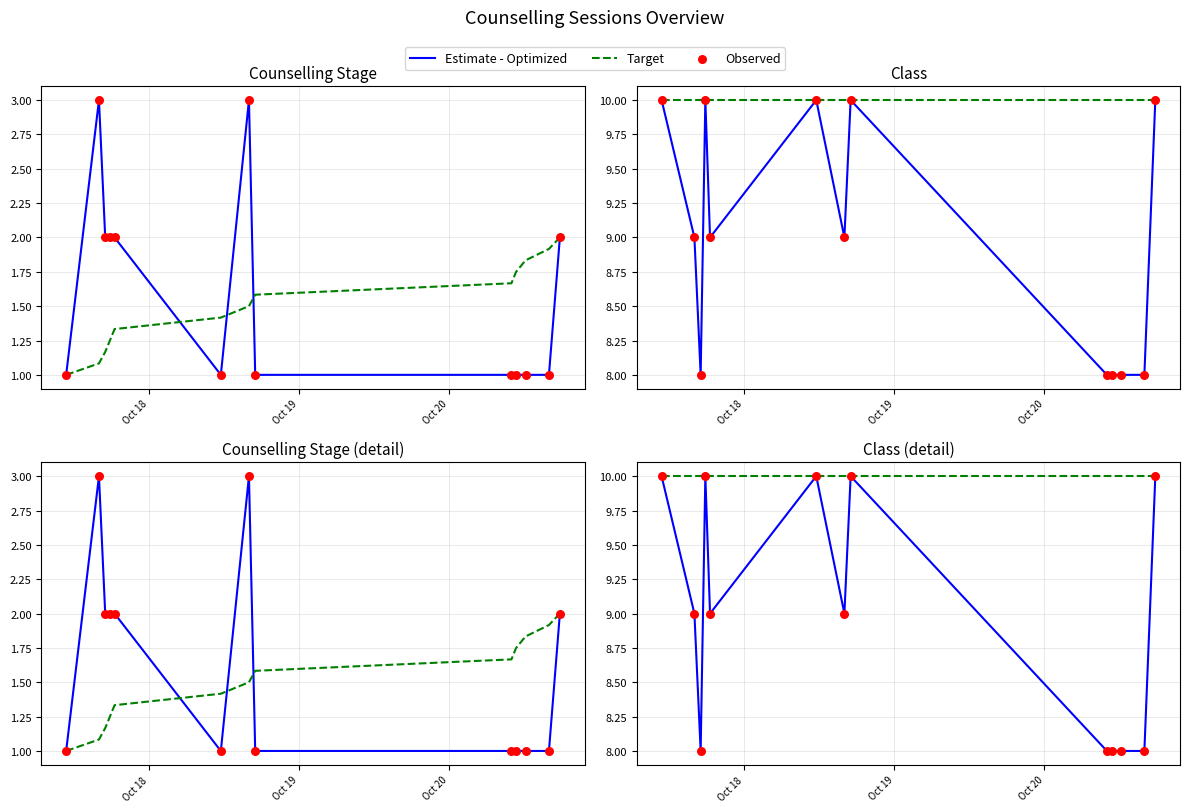

At how many categories does at least one series exceed 8?

13